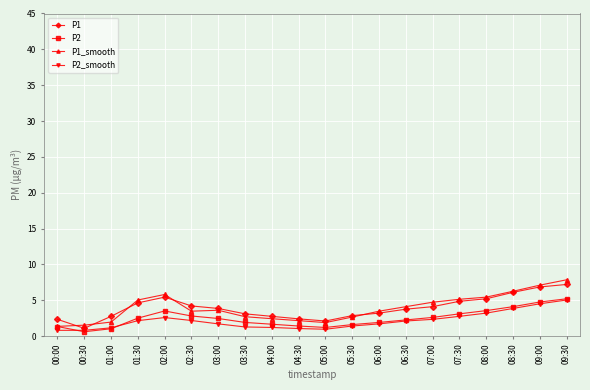

At how many categories does at least one series exceed 6?

3